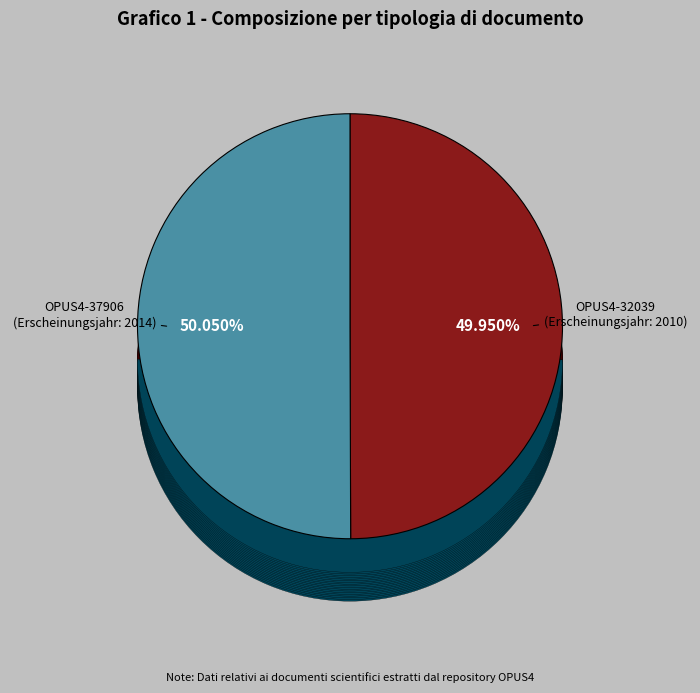

Does OPUS4-32039 represent more than half of the total?

No